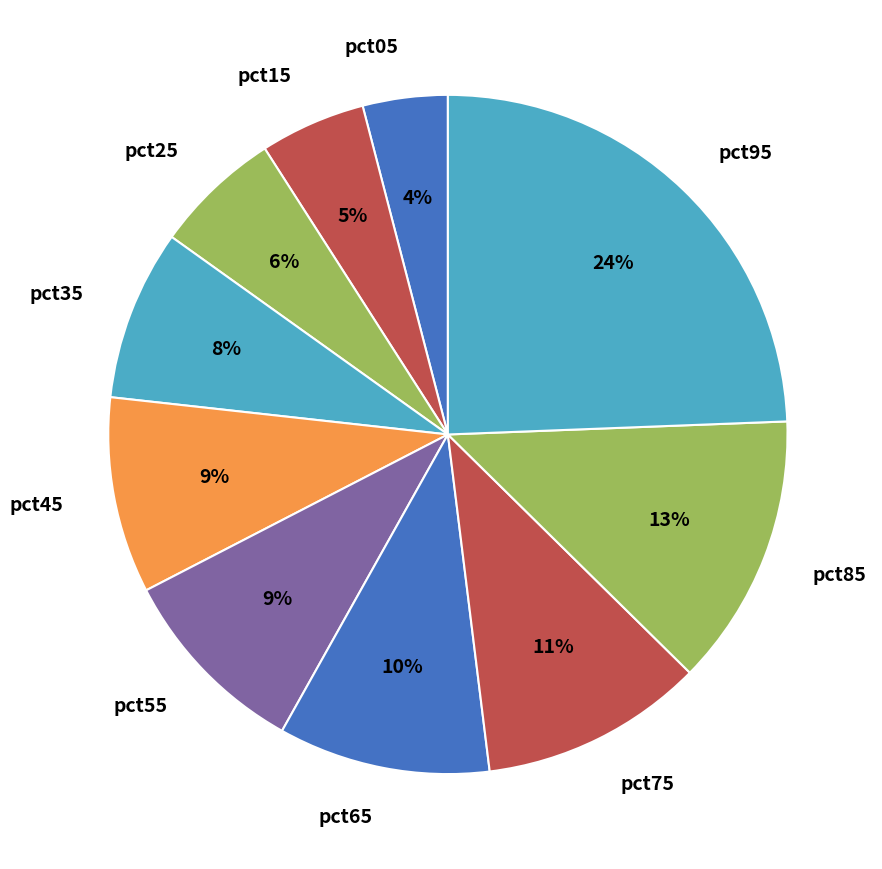

Does pct05 represent more than half of the total?

No